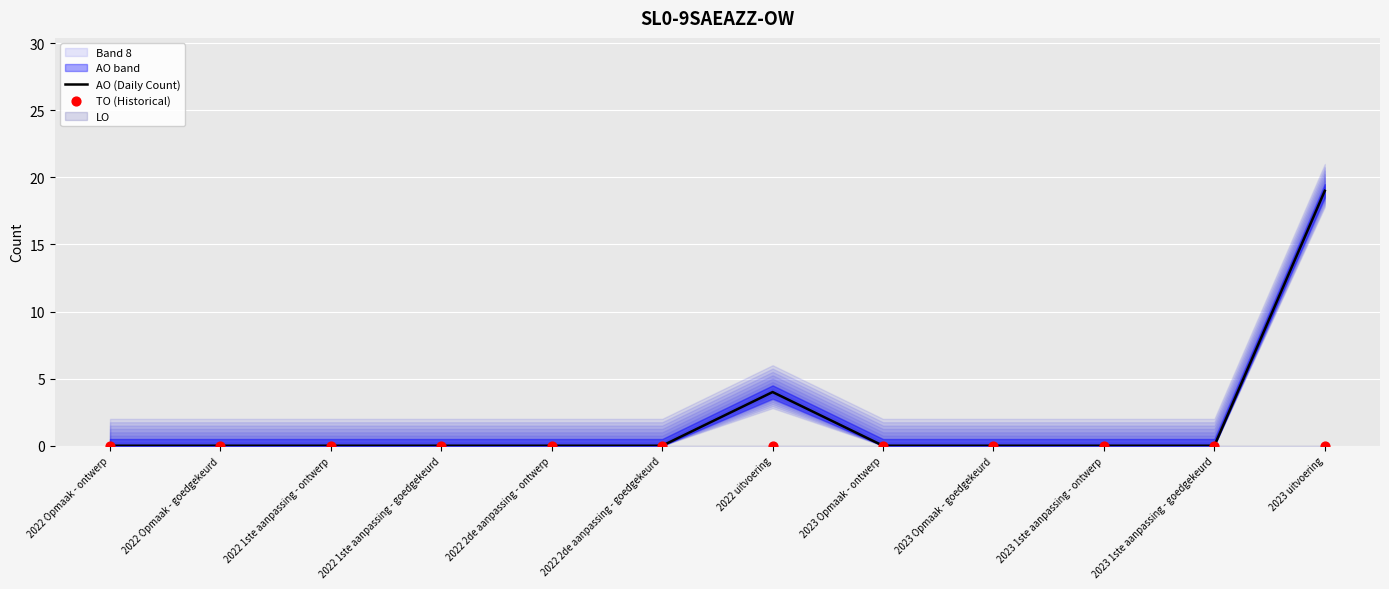

What is the total value across all series at 2022 uitvoering?

4